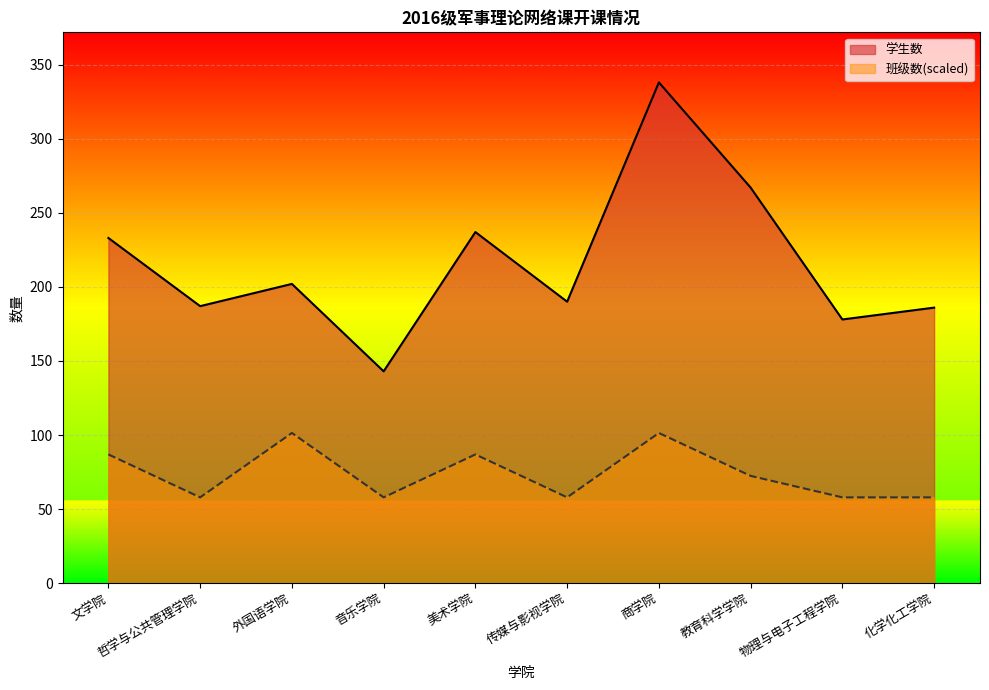

How many data points in 班级数 are less than 72?

5